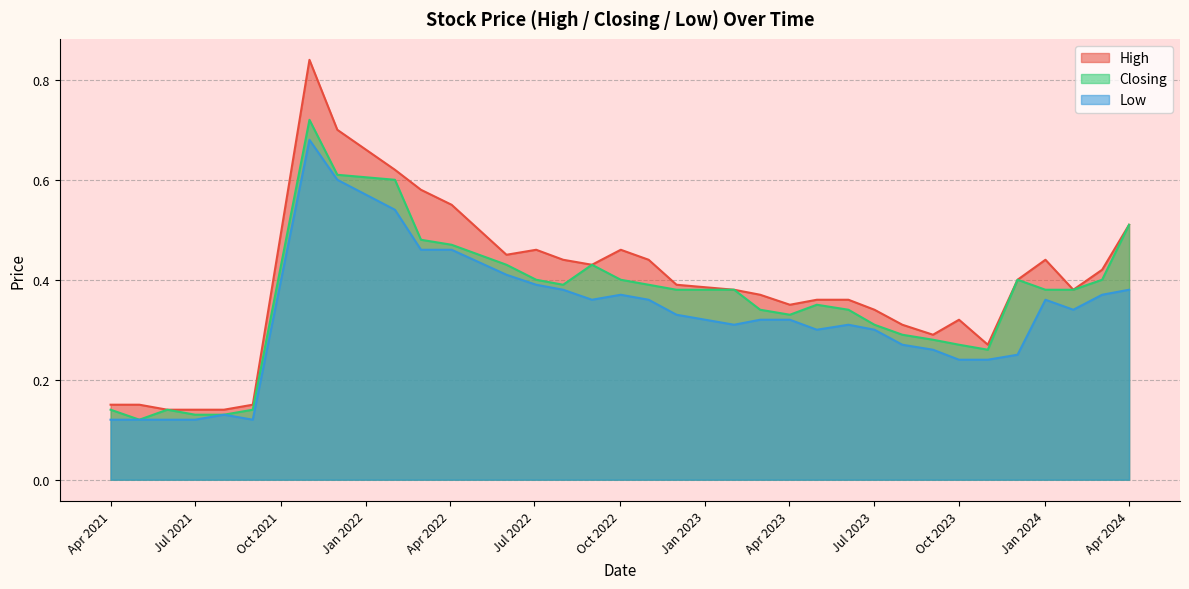

At how many categories does at least one series exceed 0?

33